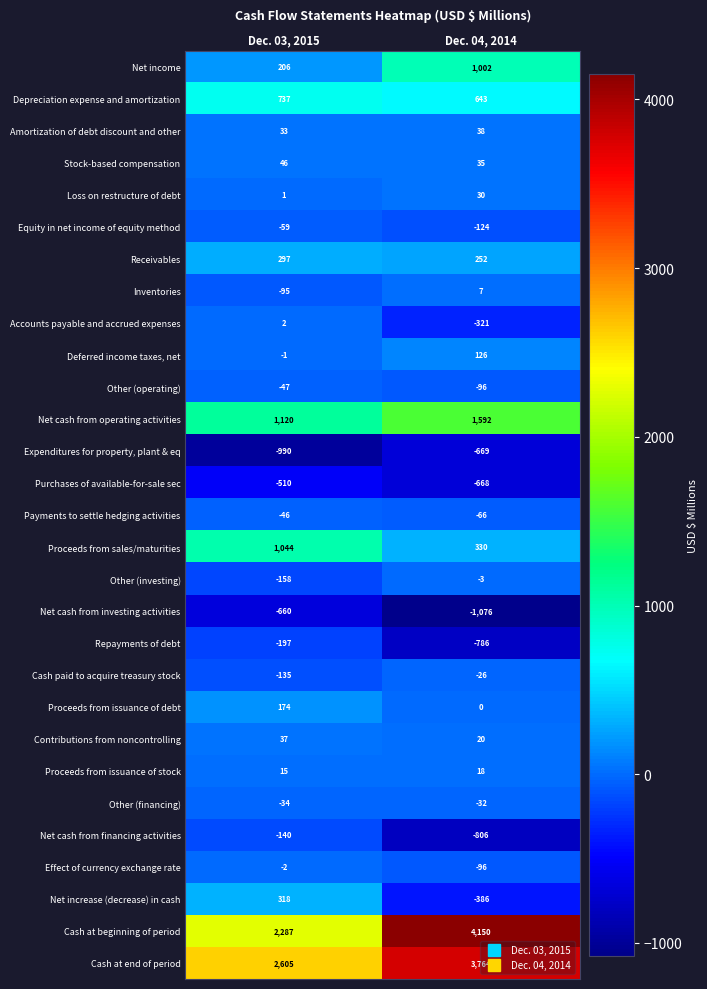

Is the value of Inventories at Dec. 04, 2014 greater than the value of Expenditures for property, plant & eq at Dec. 03, 2015?

Yes